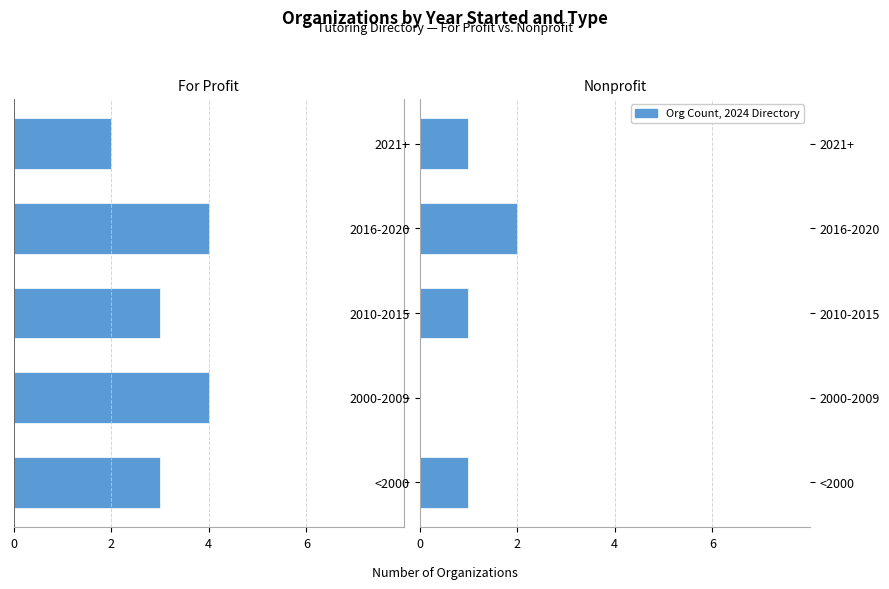

Which has a higher value, 2016-2020 or 2010-2015?

2010-2015